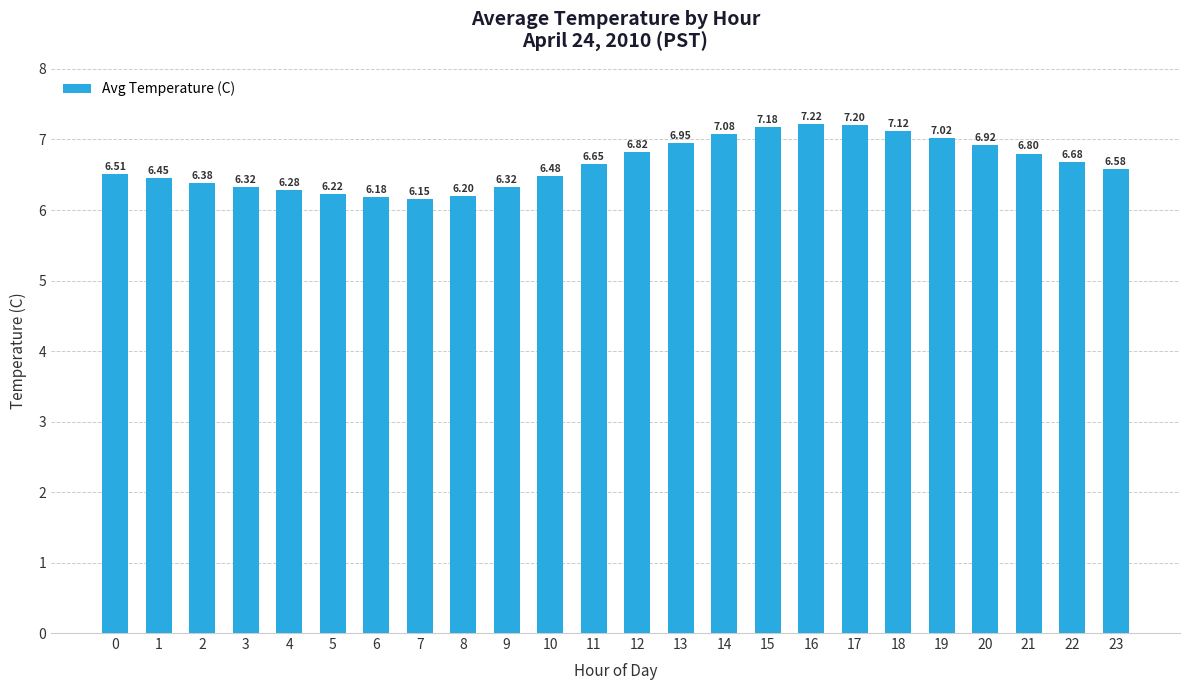

Between 4 and 14, which is larger?

14